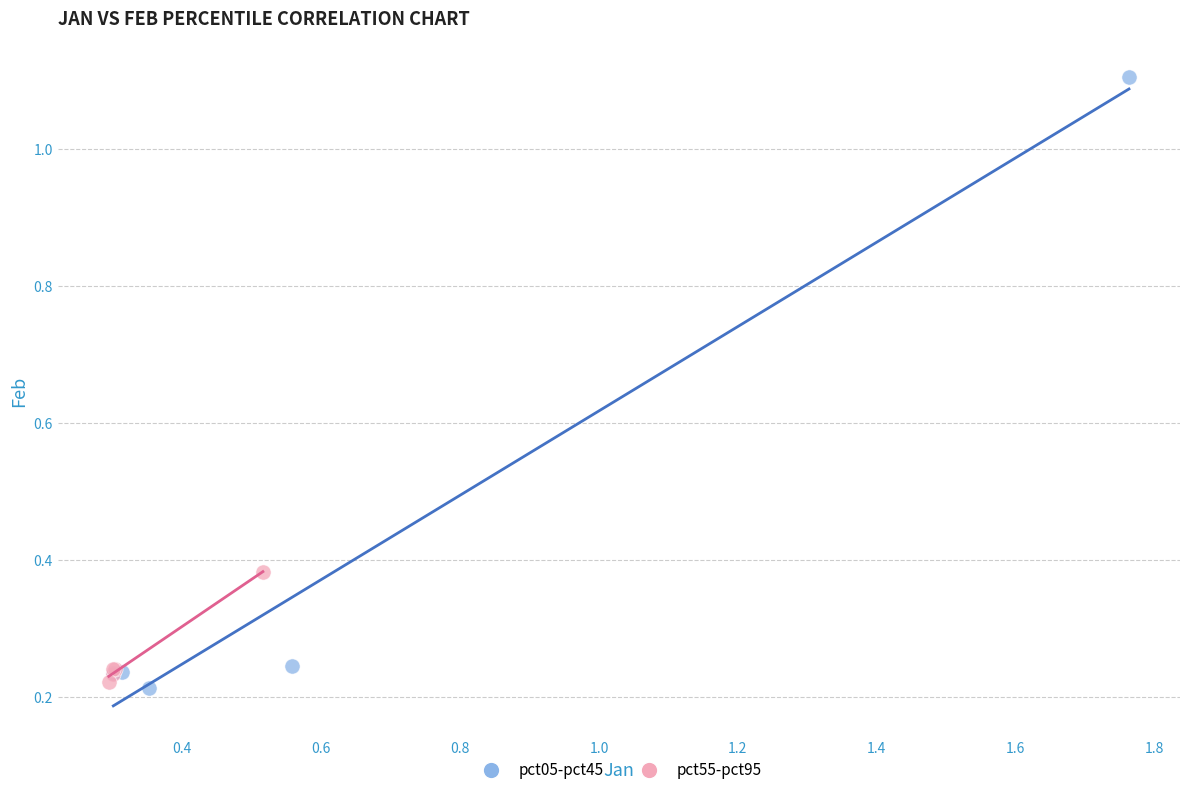

Which series reaches the minimum Y coordinate?

pct05-pct45